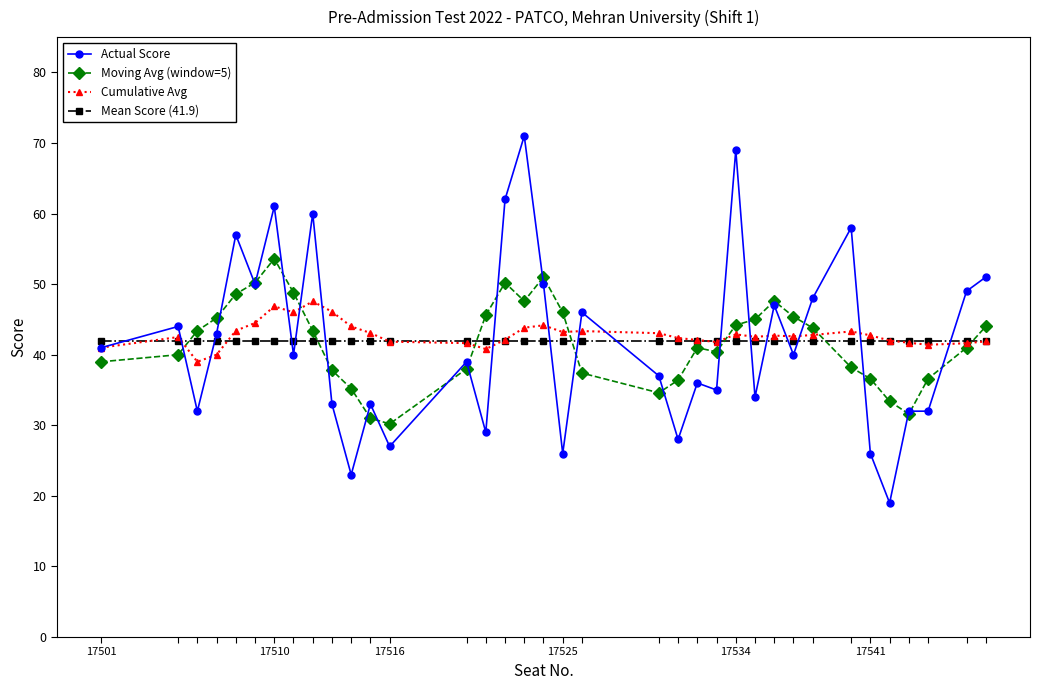

Count the number of data series in this chart.

4